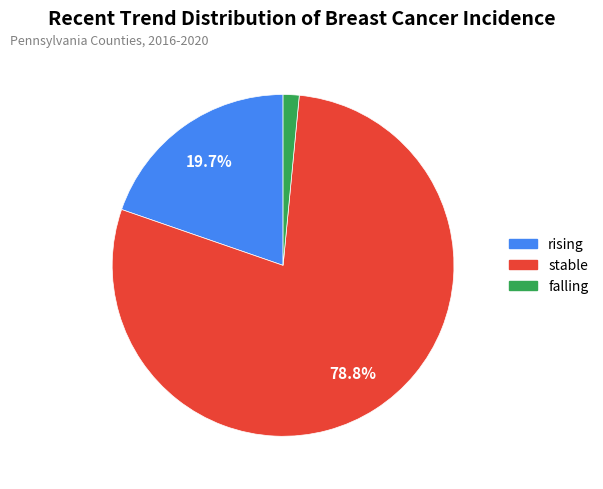

Does any single category account for the majority?

Yes